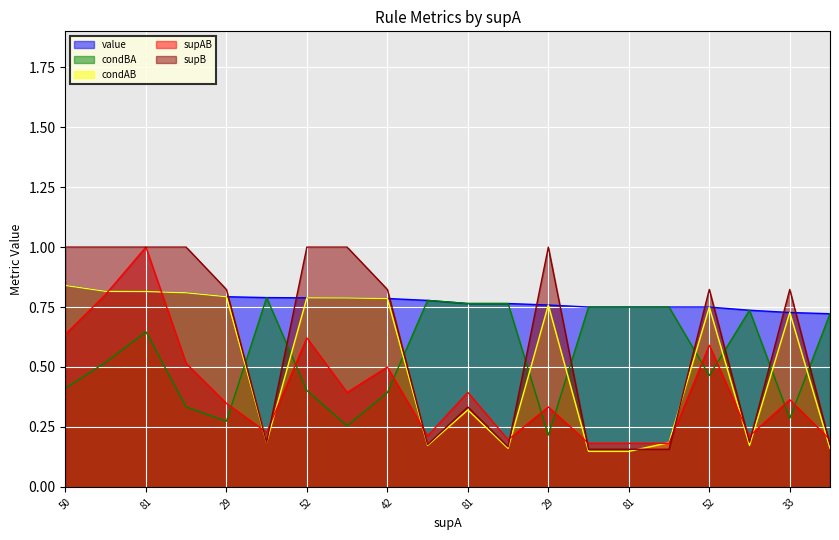

List the series in order of their peak value, lowest first.

condBA, value, condAB, supAB, supB